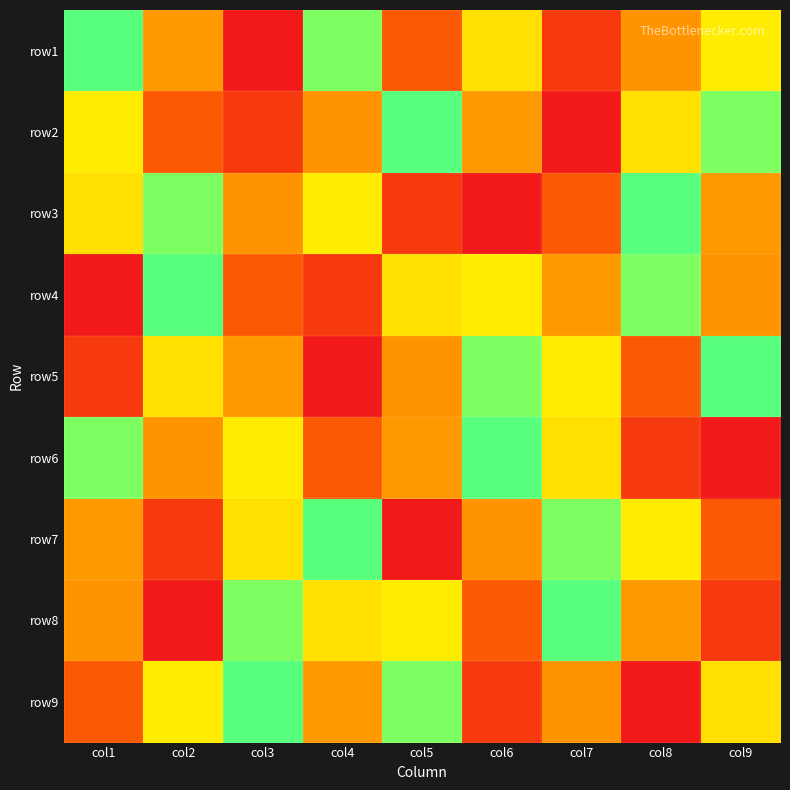

Which label corresponds to the largest value in the chart?

col2